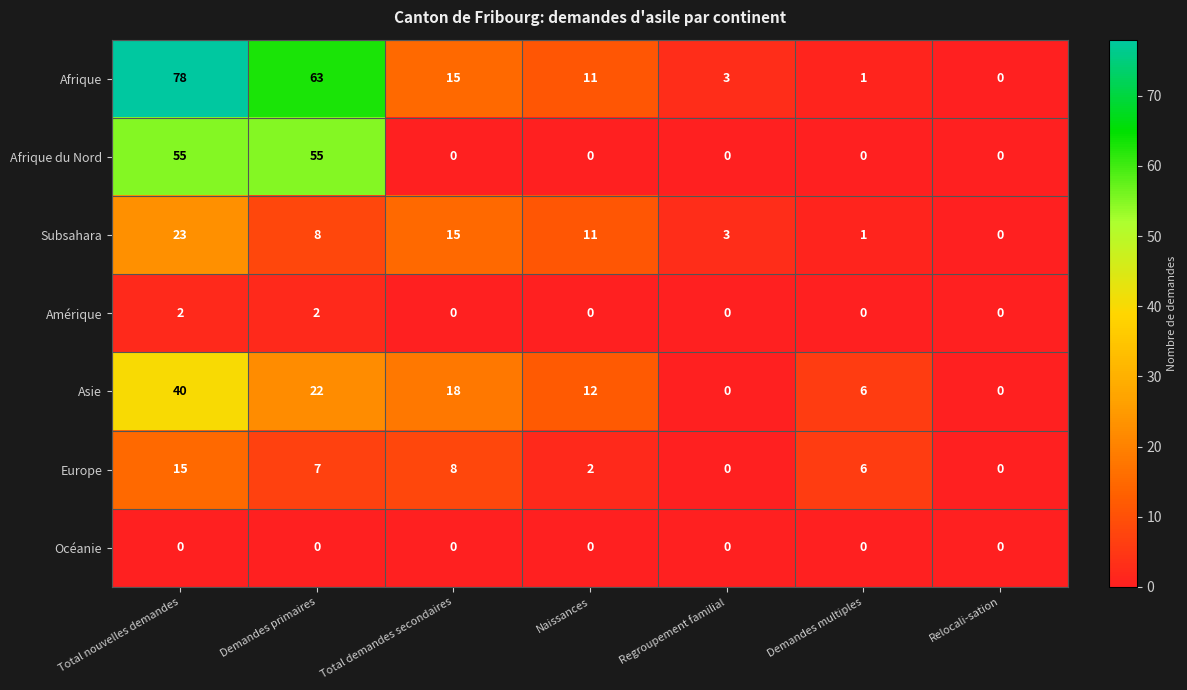

How many data points does each series have?

7